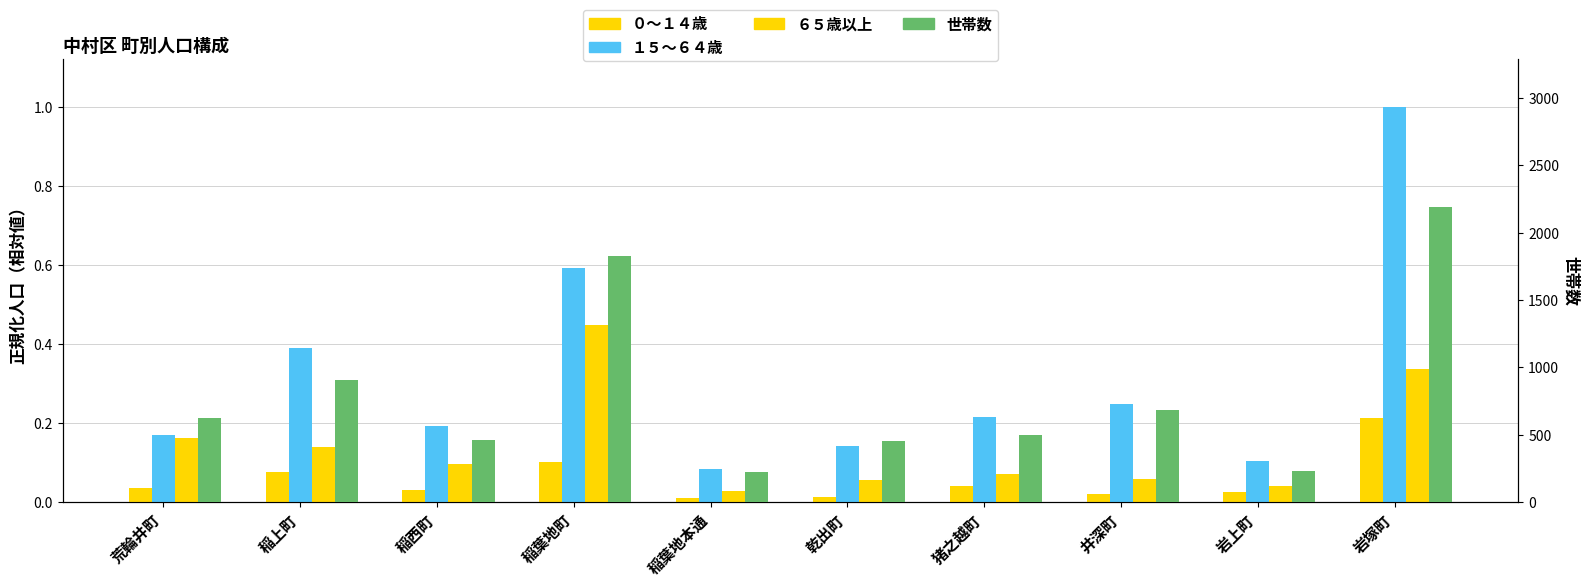

What is the value of the ０～１４歳 bar at the 10th from the left?

0.2